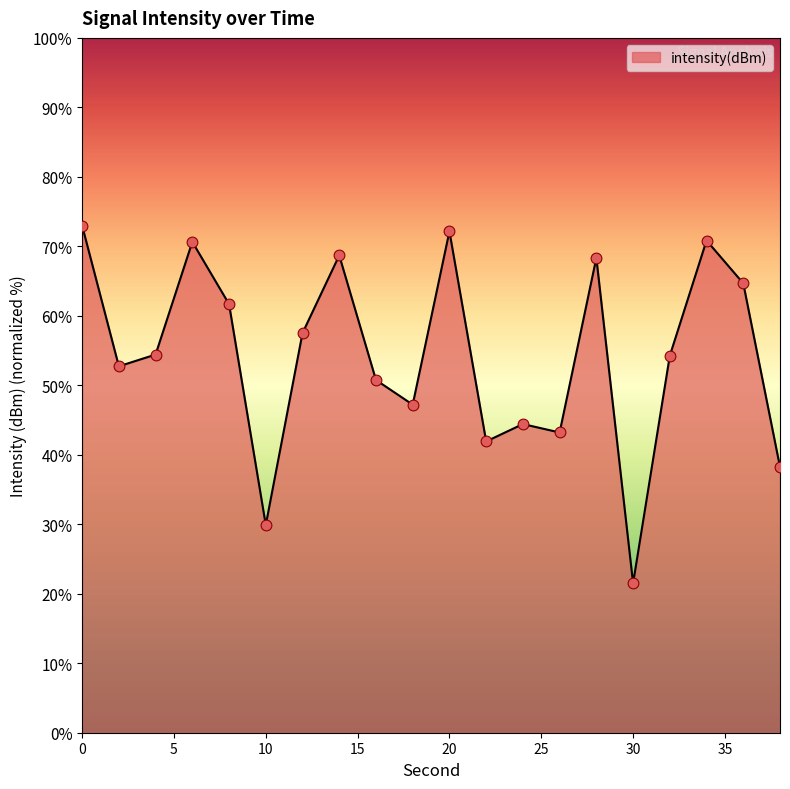

What is the maximum value shown in the chart?

73.0